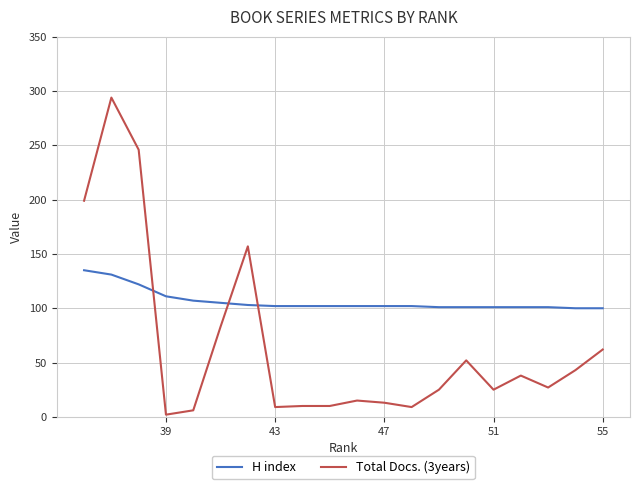

How many times do H index and Total Docs. (3years) cross each other?

3